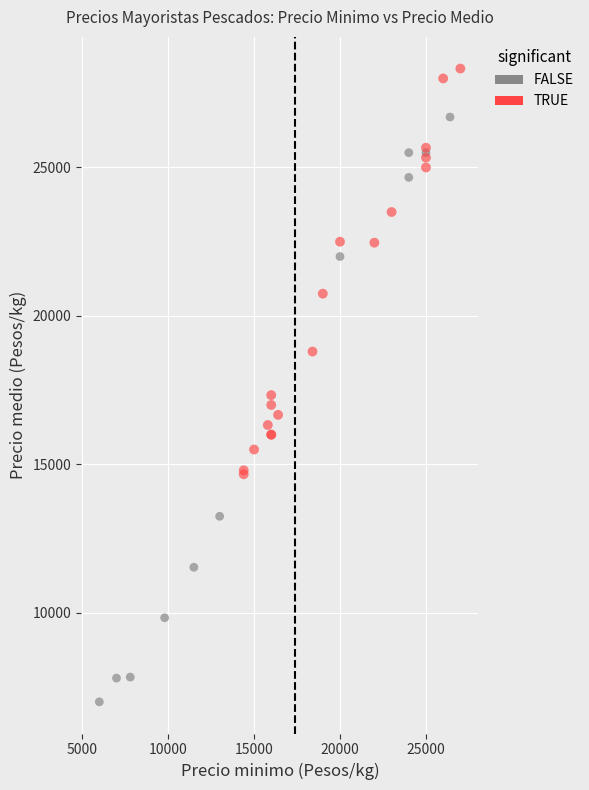

Which series has the largest Y range (max minus min)?

TRUE